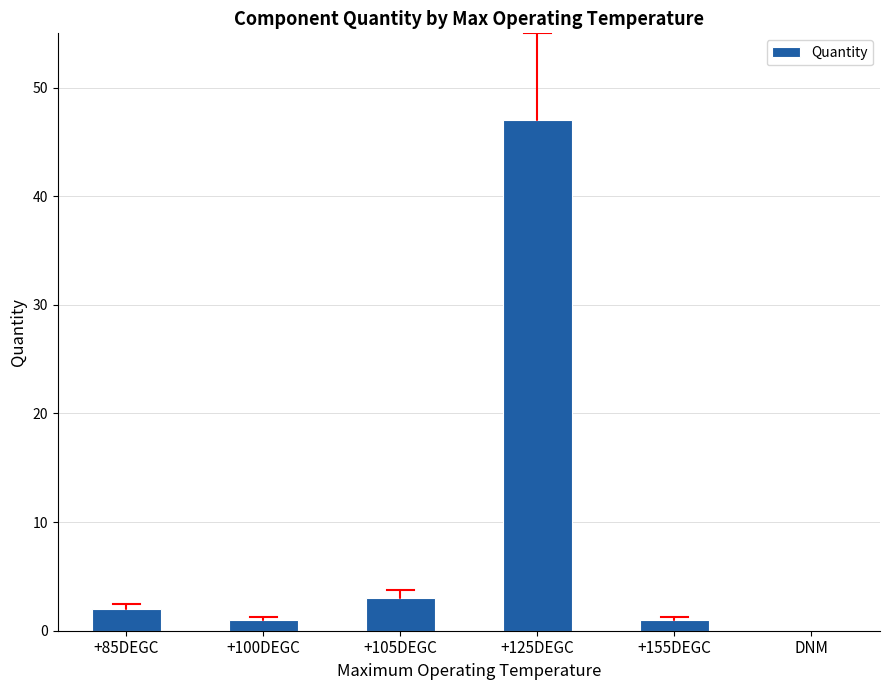

What is the maximum value shown in the chart?

47